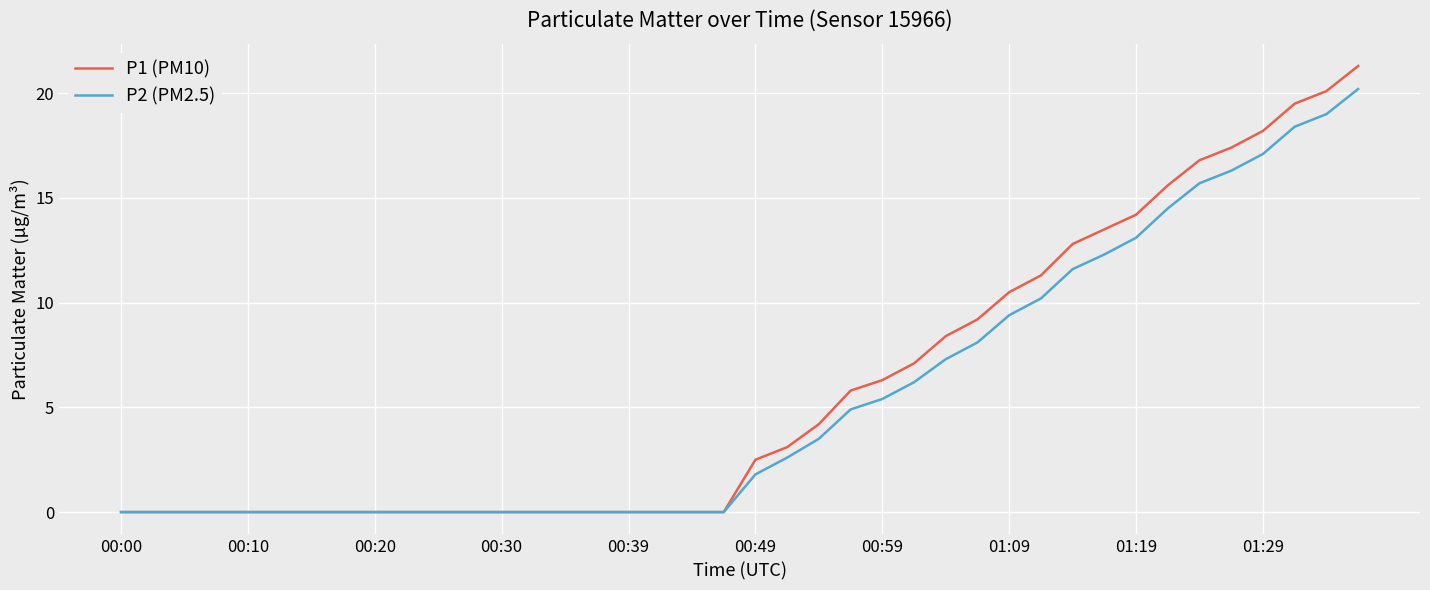

List the series in order of their peak value, highest first.

P1 (PM10), P2 (PM2.5)